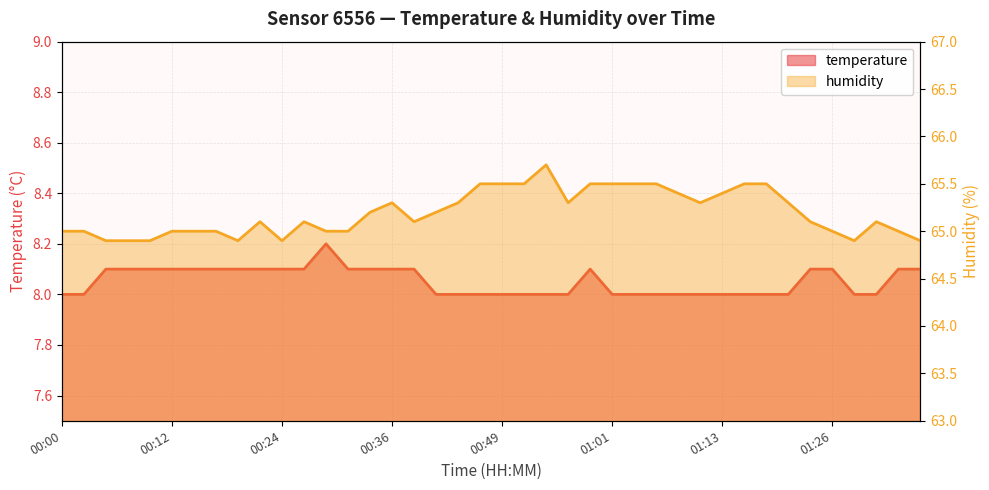

What is the label of the 26th point from the left?

01:01